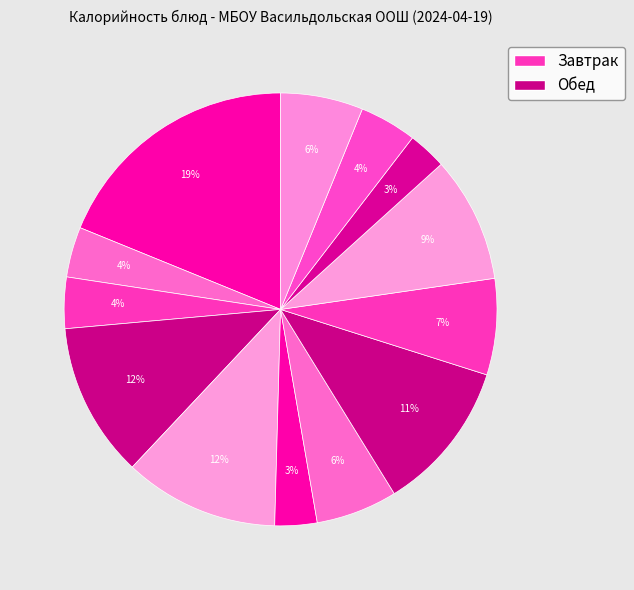

What is the largest slice in the pie chart?

Омлет натуральный